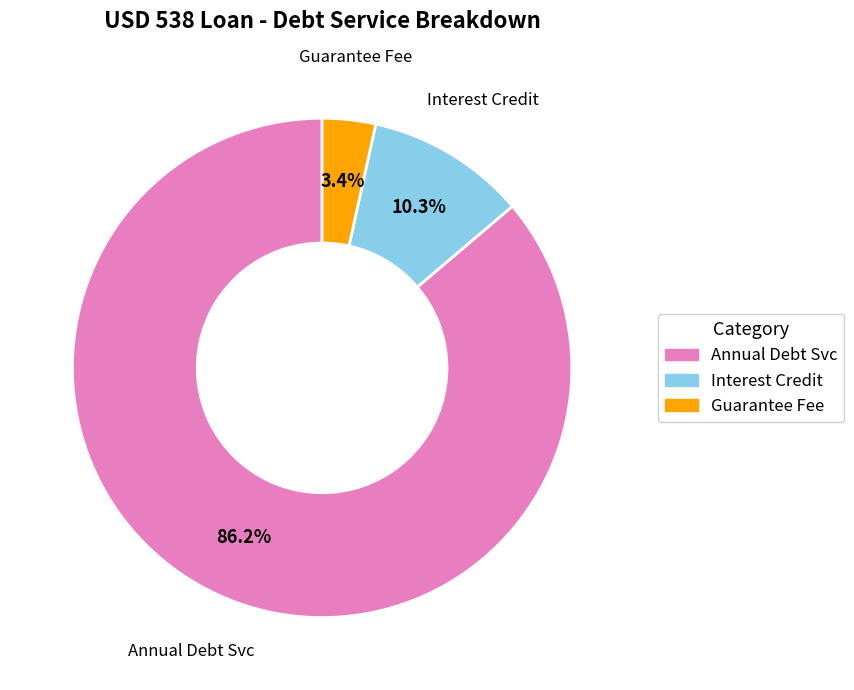

To the nearest percent, what is the average slice percentage?

33%